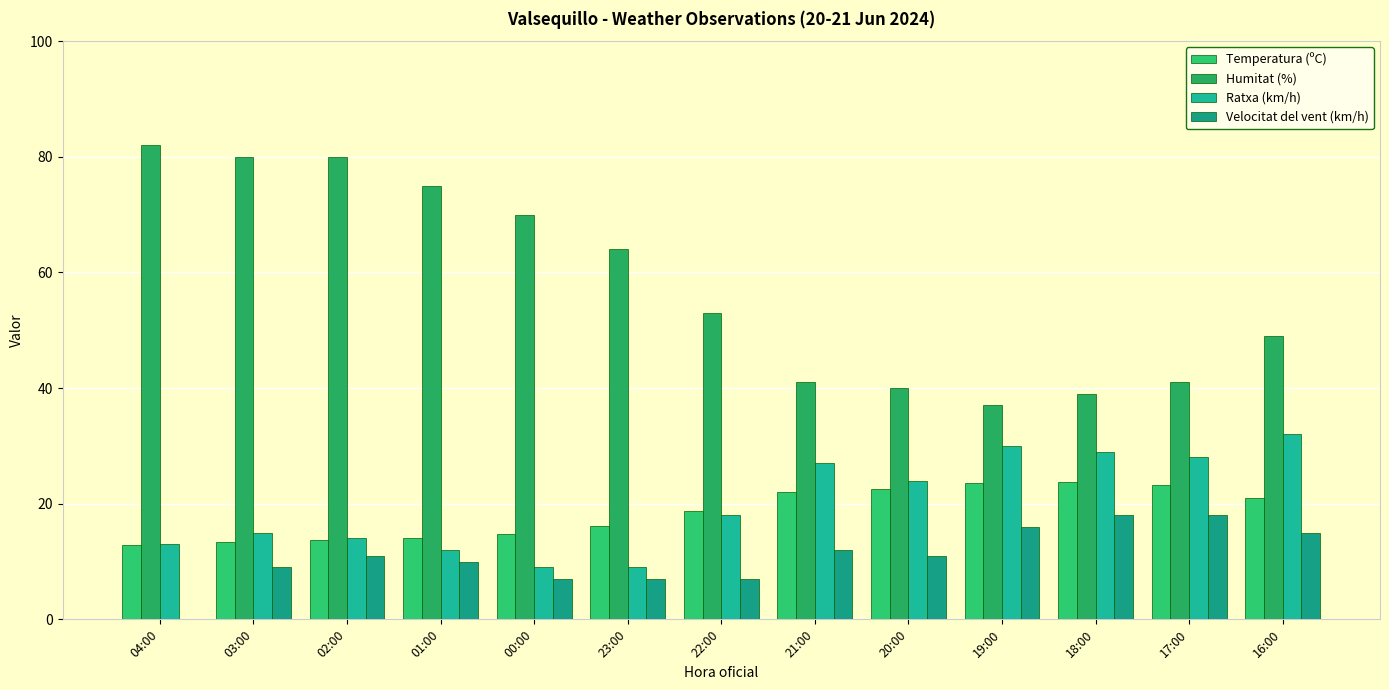

What is the difference between the Temperatura (ºC) values at 18:00 and 21:00?

1.8